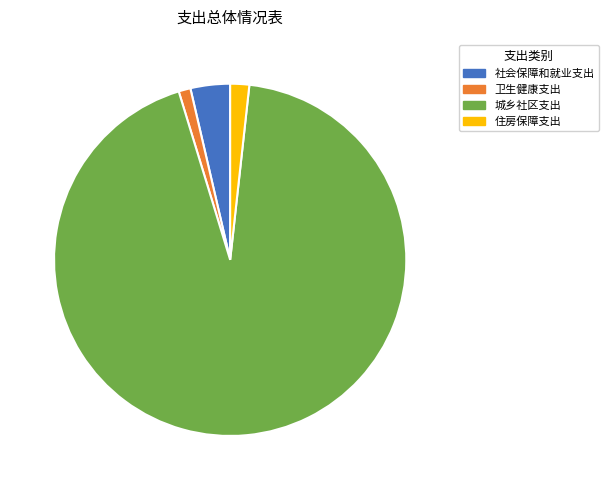

What is the smallest slice in the pie chart?

卫生健康支出